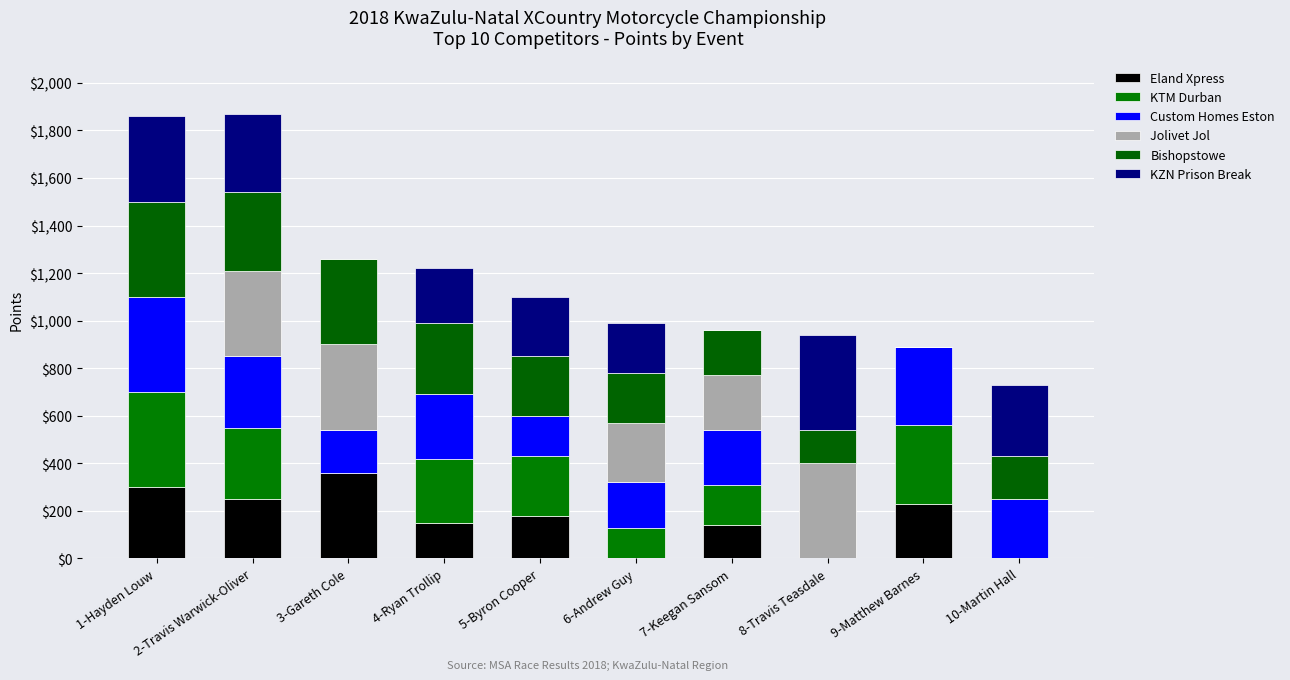

The value of KTM Durban at 3-Gareth Cole is 177. True or false?

False